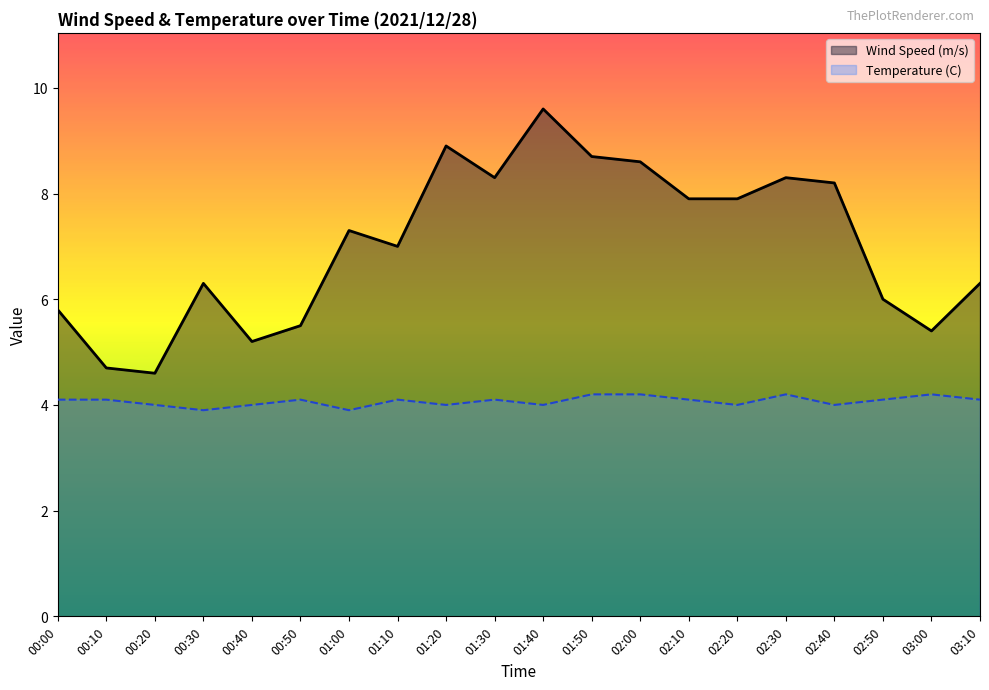

Reading left to right, list all the values displayed in this chart.

Wind Speed (m/s): 5.8	4.7	4.6	6.3	5.2	5.5	7.3	7.0	8.9	8.3	9.6	8.7	8.6	7.9	7.9	8.3	8.2	6.0	5.4	6.3
Temperature (C): 4.1	4.1	4.0	3.9	4.0	4.1	3.9	4.1	4.0	4.1	4.0	4.2	4.2	4.1	4.0	4.2	4.0	4.1	4.2	4.1